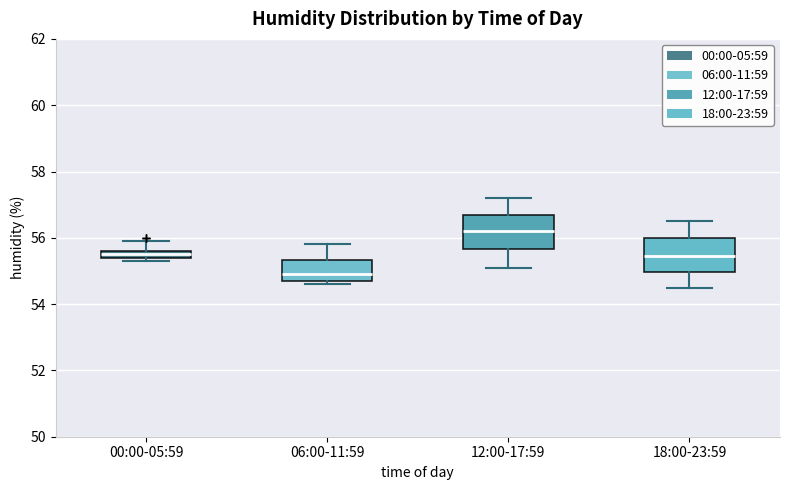

Which box's median line is the highest?

12:00-17:59